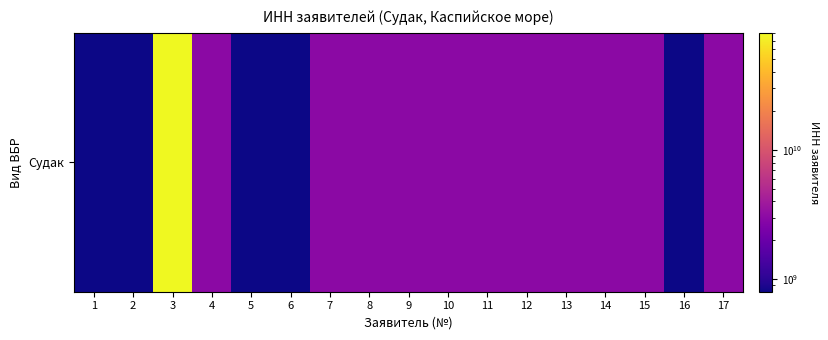

Rank the categories by value from lowest to highest.

1, 16, 5, 6, 2, 11, 12, 9, 13, 7, 15, 4, 17, 8, 14, 10, 3